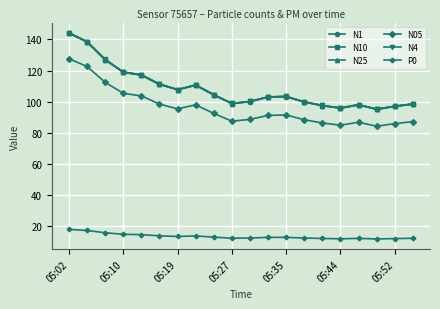

What is the greatest value displayed?

144.3